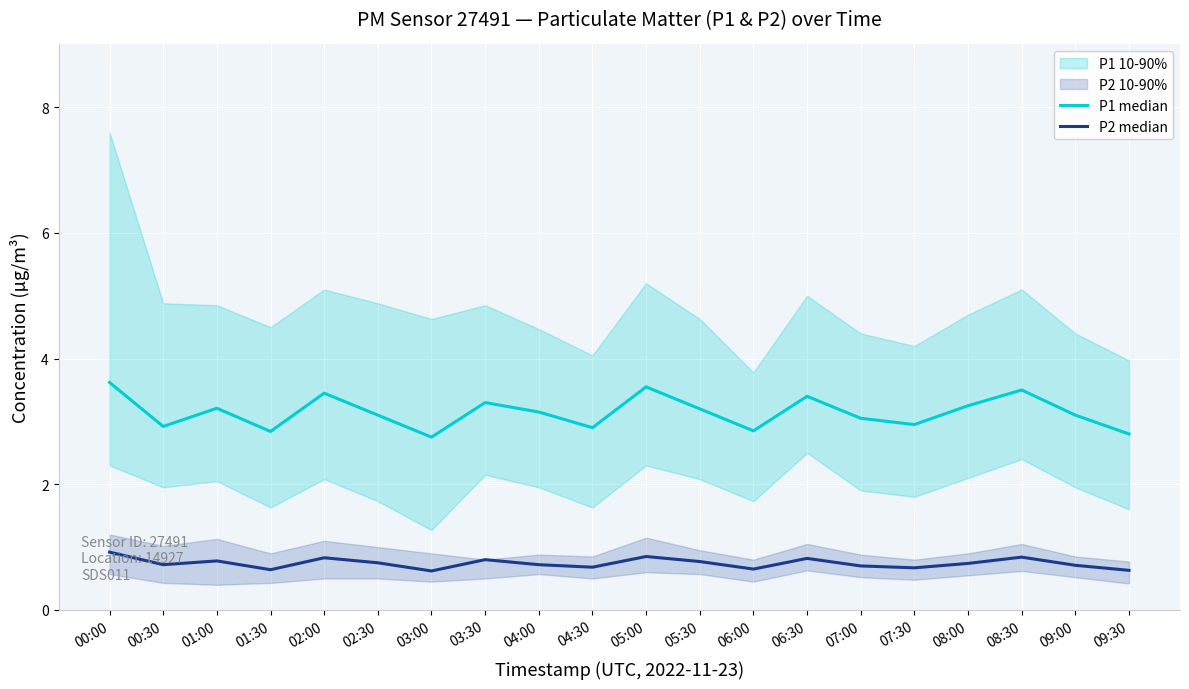

List the labels in order of P2 median value, largest first.

00:00, 05:00, 08:30, 02:00, 06:30, 03:30, 01:00, 05:30, 02:30, 08:00, 00:30, 04:00, 09:00, 07:00, 04:30, 07:30, 06:00, 01:30, 09:30, 03:00